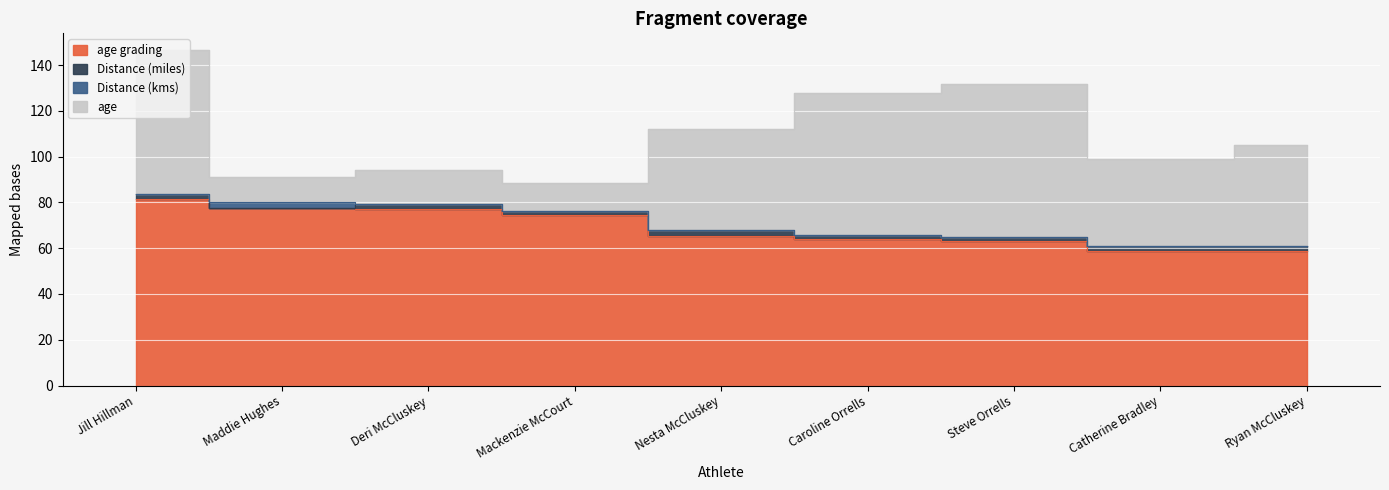

Which series has the largest range (max minus min)?

age